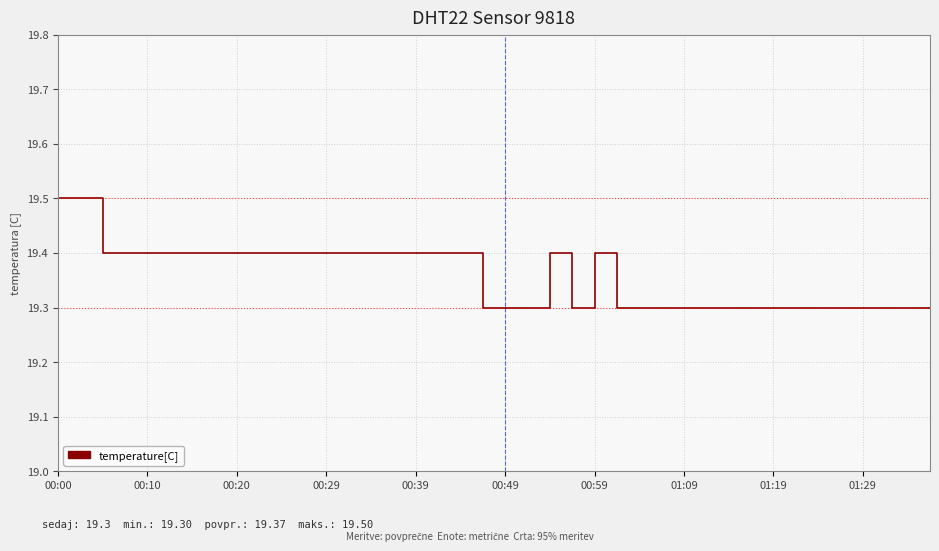

What is the minimum value shown in the chart?

19.3